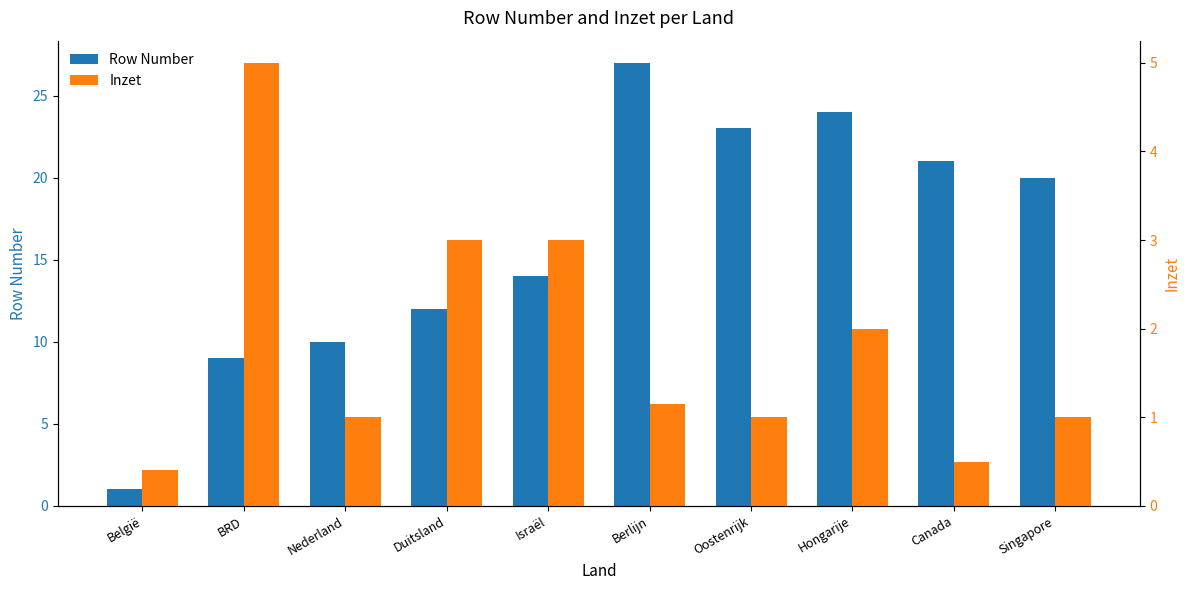

True or false: Row Number has a value of 9.0 at BRD.

True